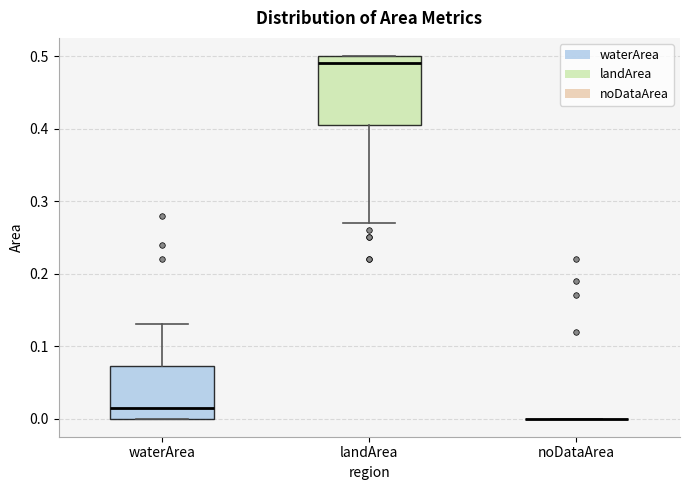

Which box is the tallest, from its lower edge to its upper edge?

landArea